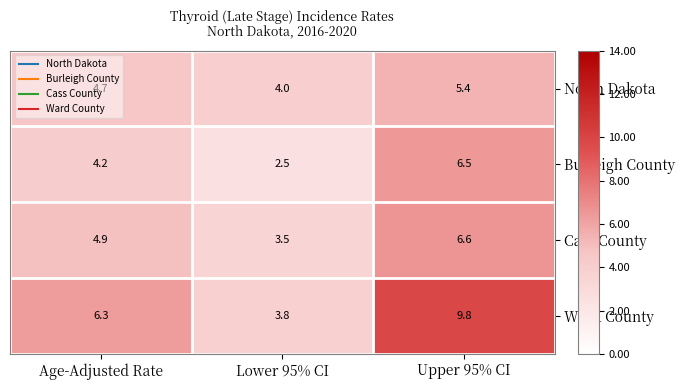

The Ward County series shows 12.8 at Upper 95% CI. True or false?

False